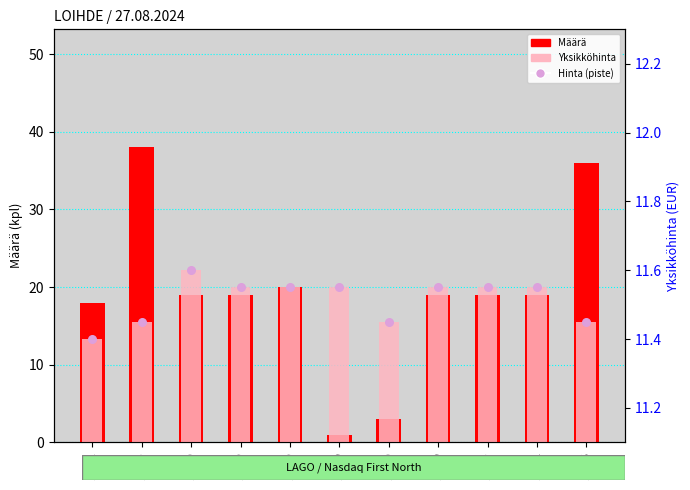

At how many categories does at least one series exceed 25?

2